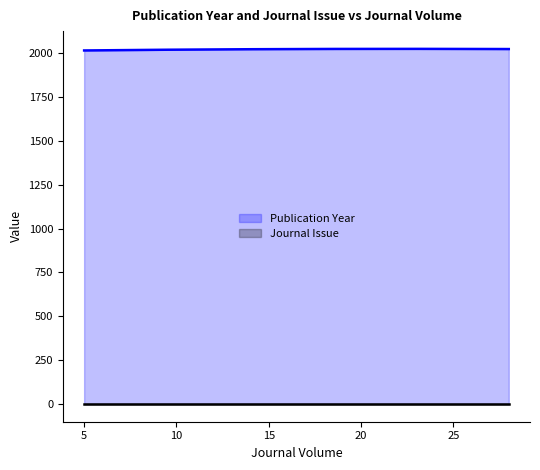

Which category has the highest value across all series?

28